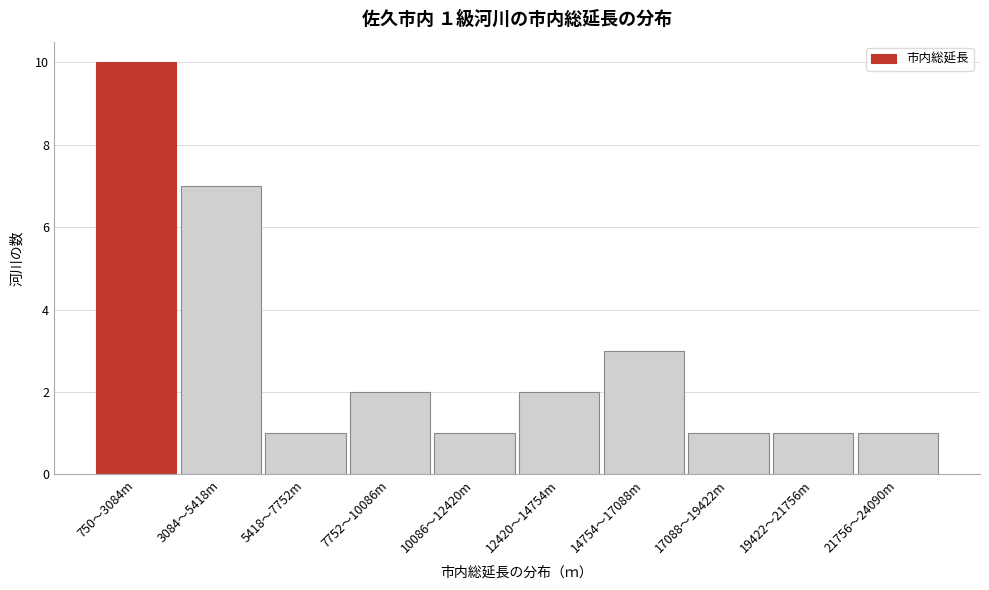

Reading left to right, transcribe all the data shown in this chart.

10	7	1	2	1	2	3	1	1	1